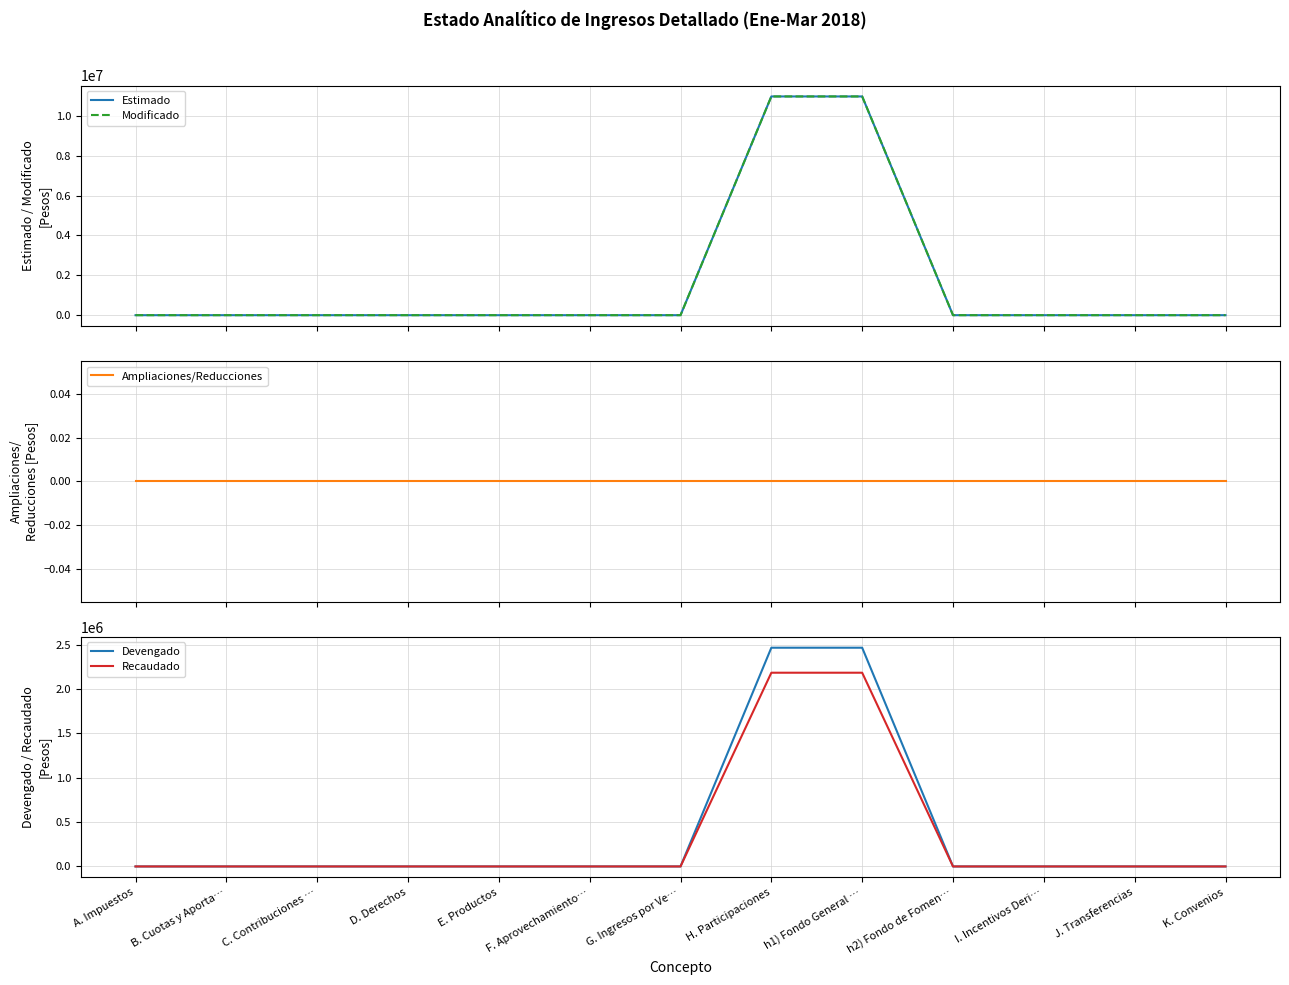

Where is Devengado nearest to the value 1232072?

A. Impuestos